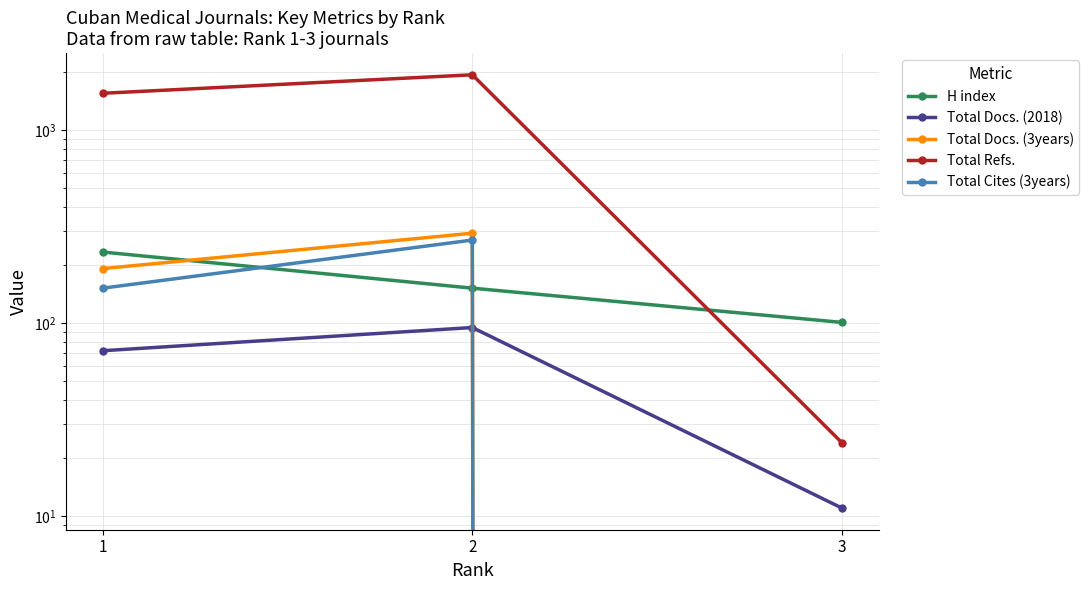

What are all the series names shown in the legend?

H index, Total Docs. (2018), Total Docs. (3years), Total Refs., Total Cites (3years)